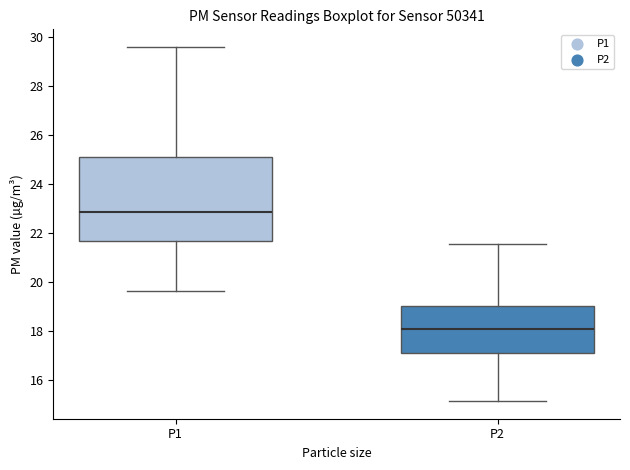

Where does the lower whisker of the box for P2 end on the y-axis? The values are not printed on the chart, so give them approximately, as read against the axis.

15.2